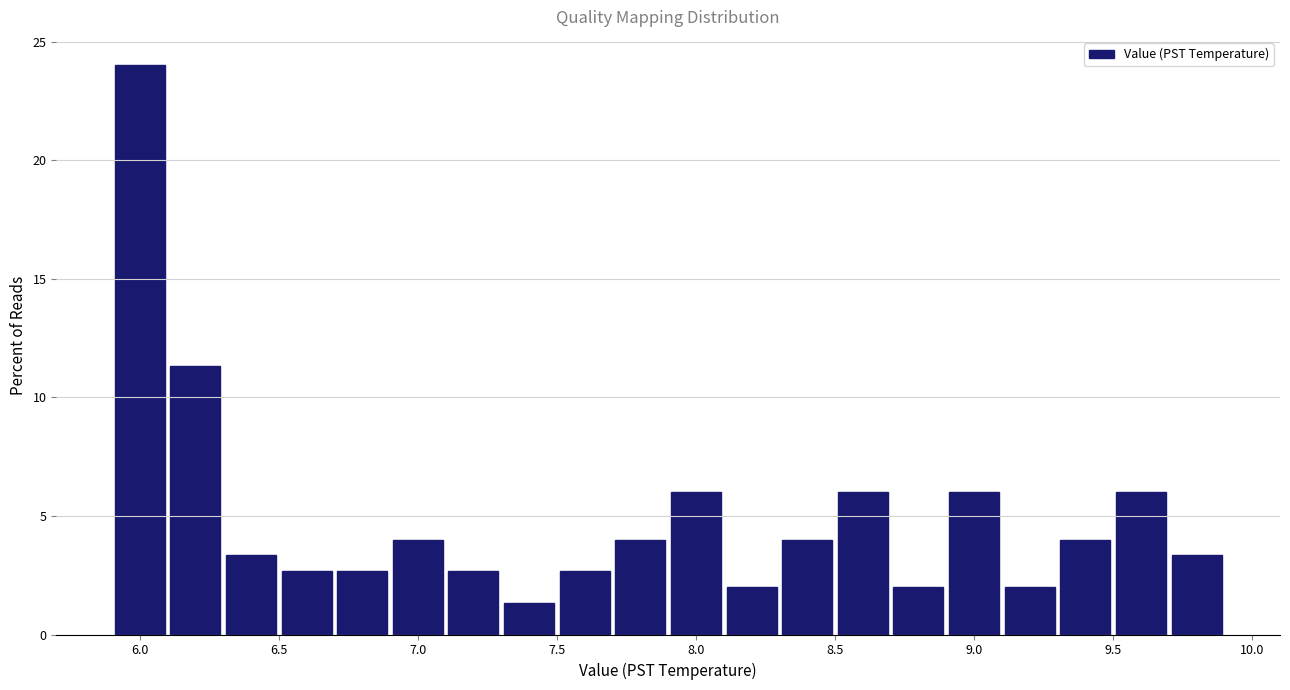

Reading left to right, list every bar in this chart as the range it spans on the x-axis followed by its height. The values are not printed on the chart, so give them approximately, as read against the axis.

5.9 to 6.1: 24.0
6.1 to 6.3: 11.5
6.3 to 6.5: 3.5
6.5 to 6.7: 2.5
6.7 to 6.9: 2.5
6.9 to 7.1: 4.0
7.1 to 7.3: 2.5
7.3 to 7.5: 1.5
7.5 to 7.7: 2.5
7.7 to 7.9: 4.0
7.9 to 8.1: 6.0
8.1 to 8.3: 2.0
8.3 to 8.5: 4.0
8.5 to 8.7: 6.0
8.7 to 8.9: 2.0
8.9 to 9.1: 6.0
9.1 to 9.3: 2.0
9.3 to 9.5: 4.0
9.5 to 9.7: 6.0
9.7 to 9.9: 3.5